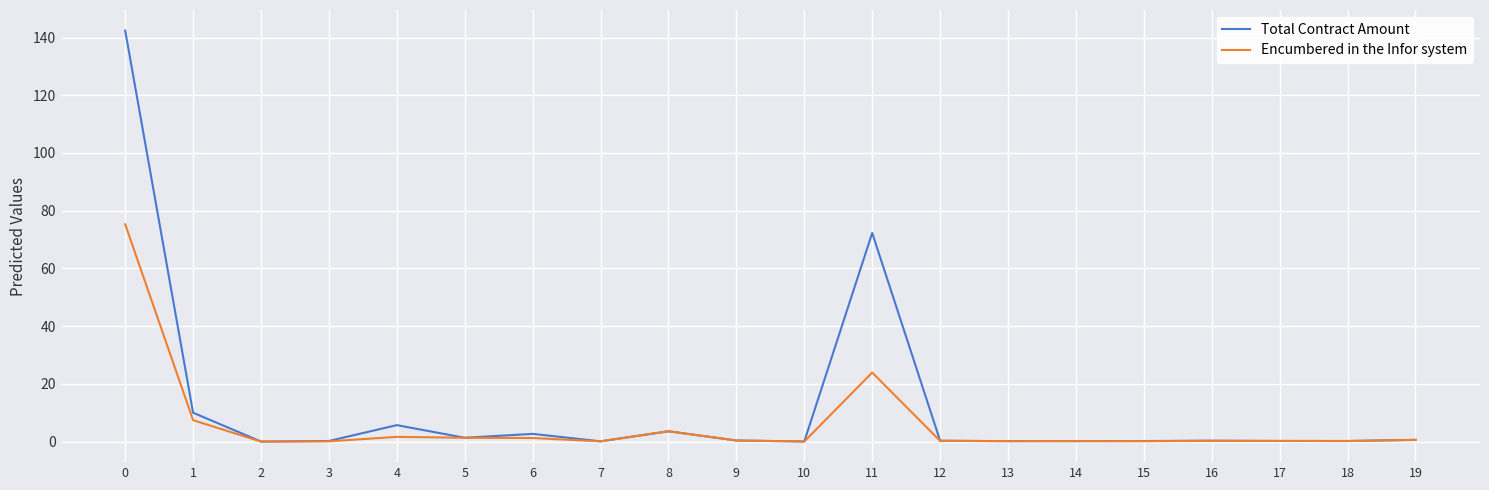

What is the total value across all series at 0?

217.7